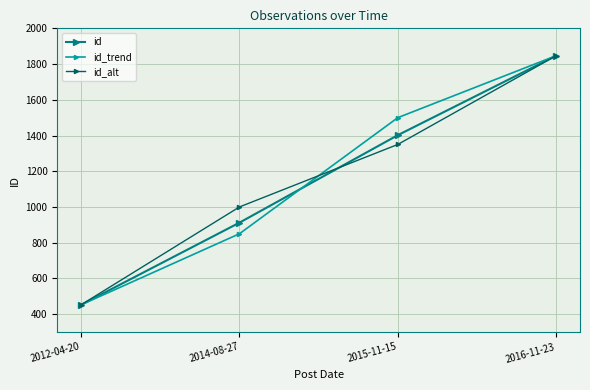

What is the lowest value of the id series?

452